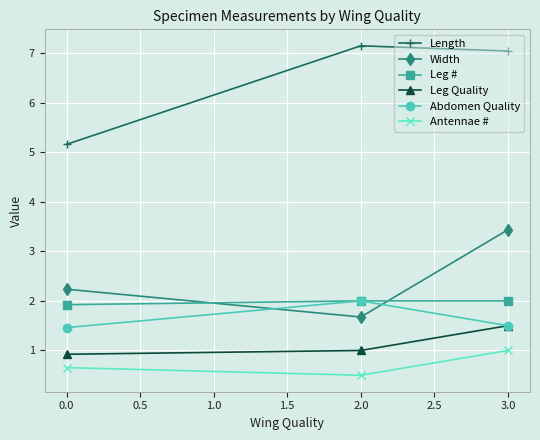

How many lines are shown in the chart?

6